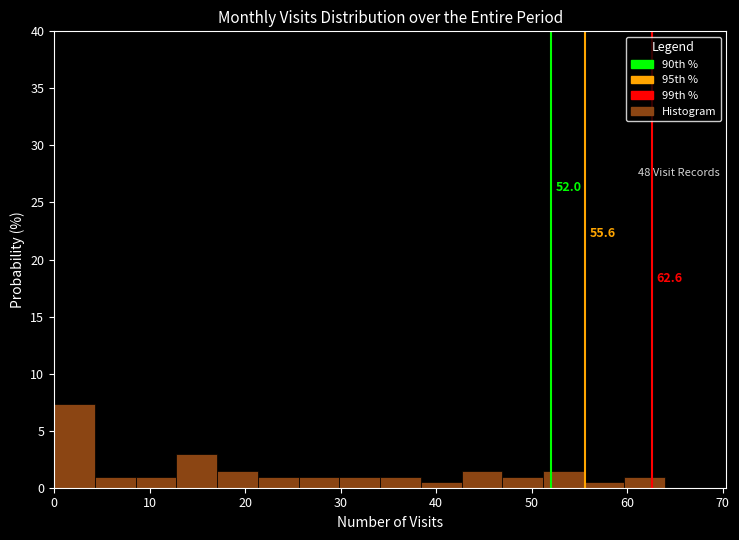

Over which range of the x-axis is the bar tallest?

0 to 4